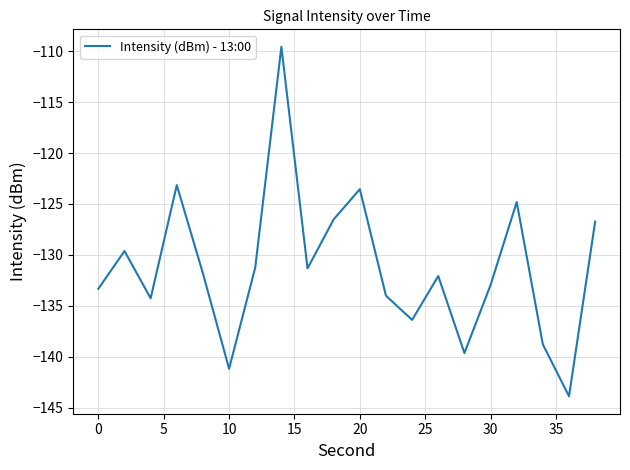

What is the difference between the maximum and minimum values?

34.3